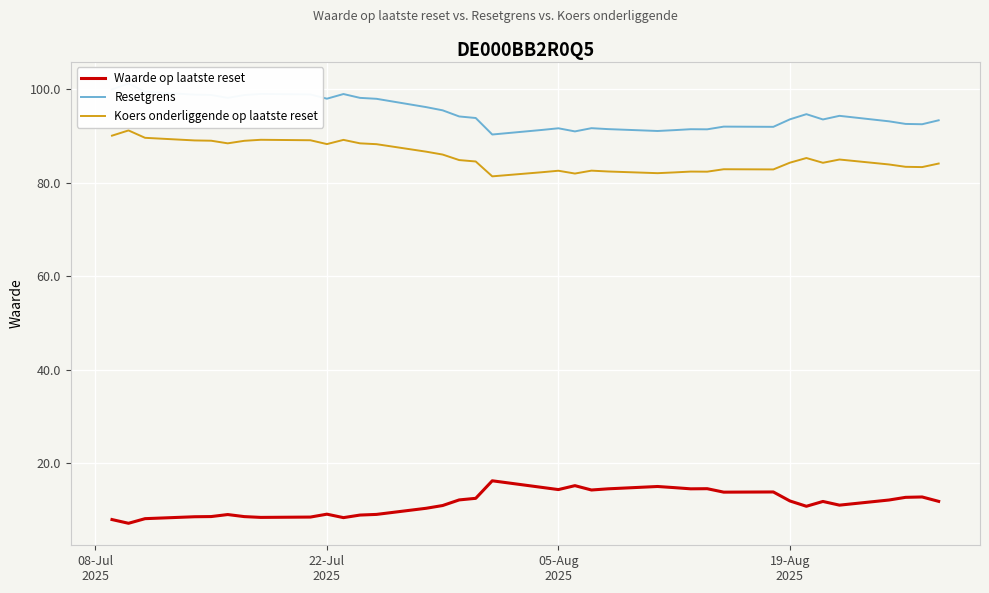

What is the average value of the Koers onderliggende op laatste reset series?

85.4